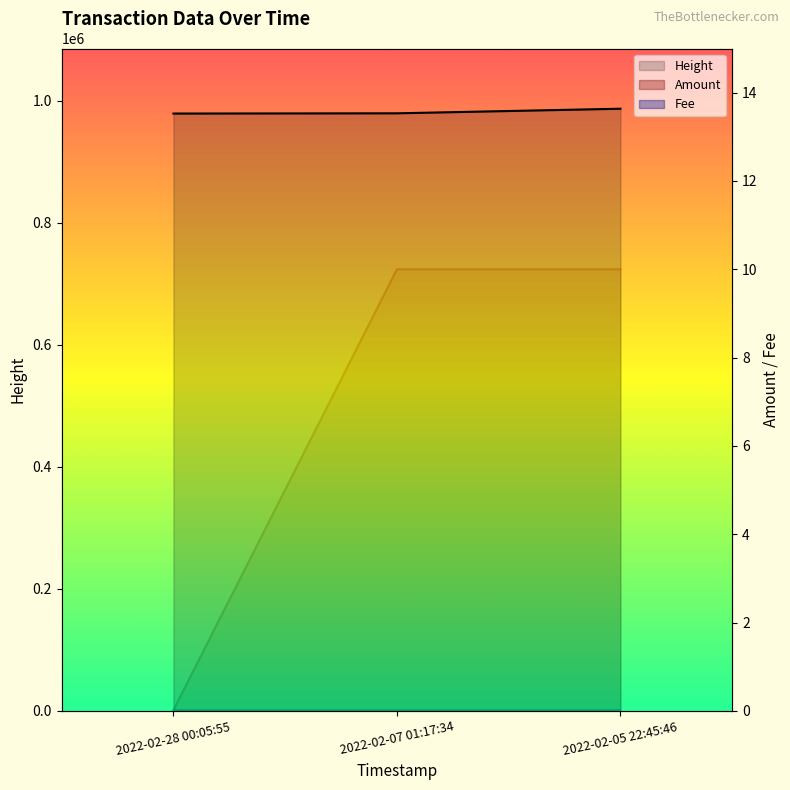

Rank the categories by Fee value from highest to lowest.

2022-02-28 00:05:55, 2022-02-07 01:17:34, 2022-02-05 22:45:46